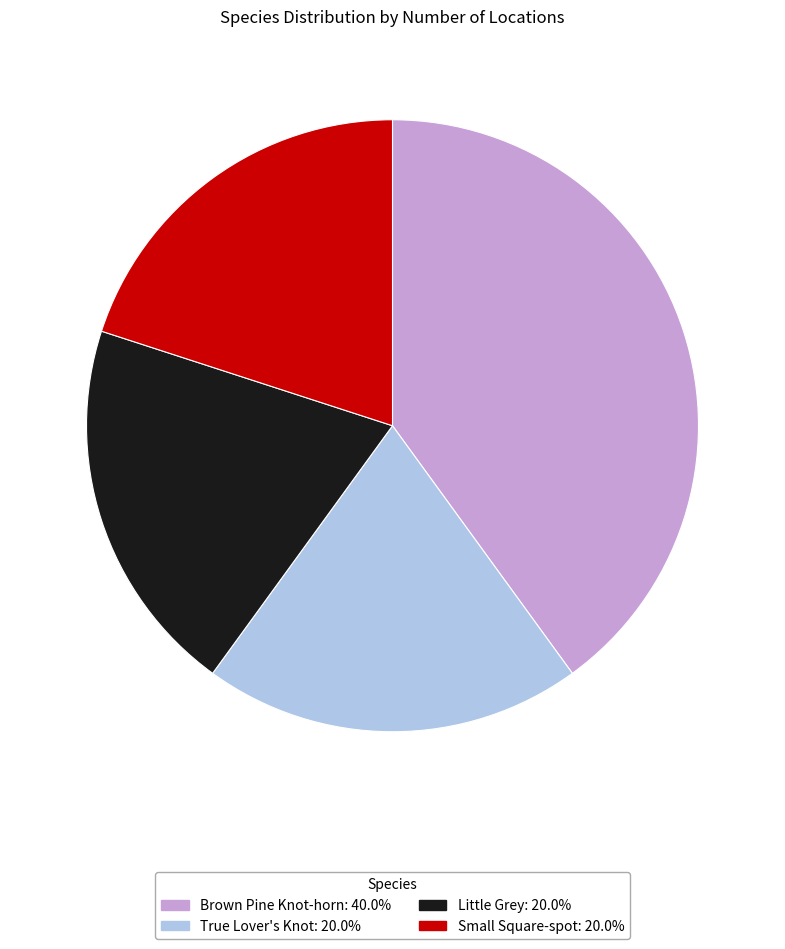

Does any single category account for the majority?

No